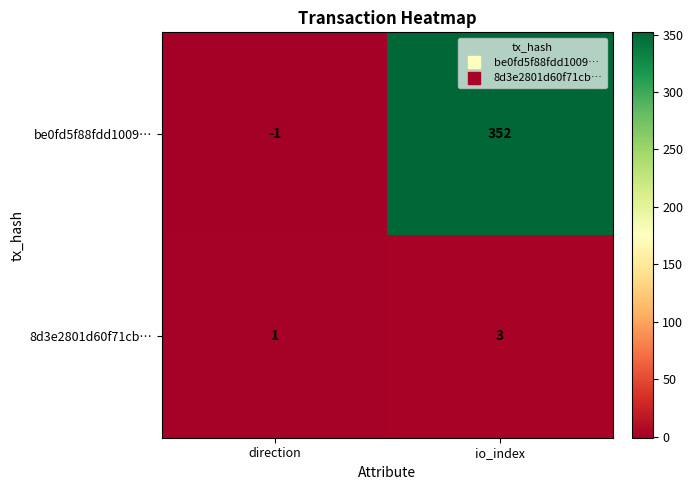

At io_index, list the series in order from largest to smallest.

be0fd5f88fdd1009…, 8d3e2801d60f71cb…